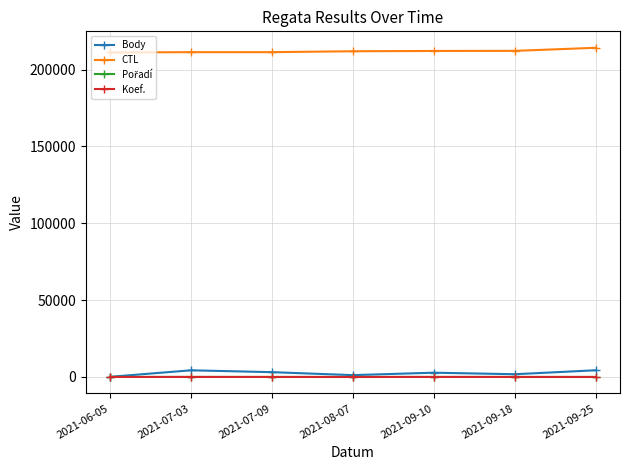

At how many categories does at least one series exceed 178629?

7